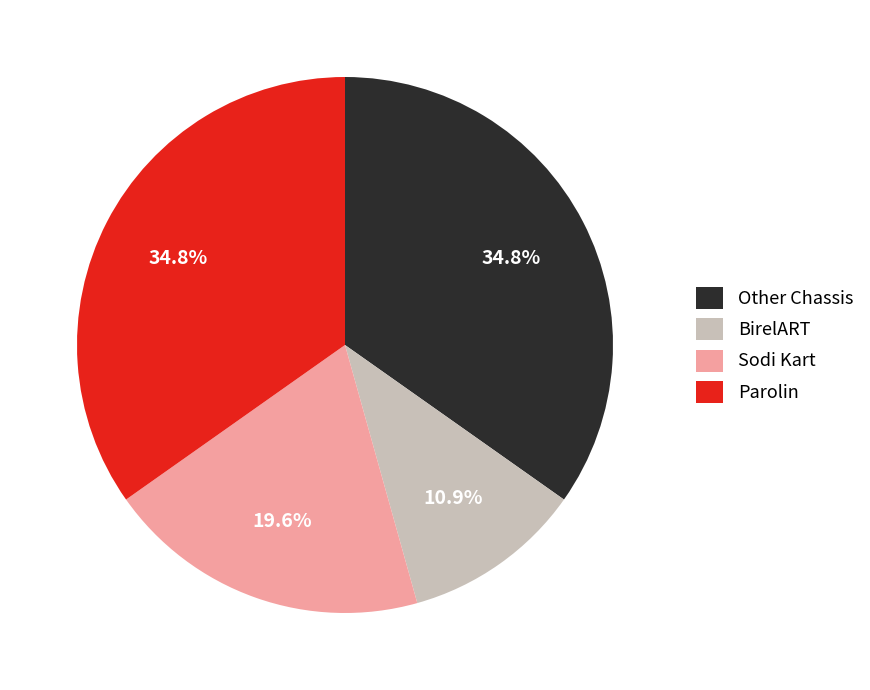

Is BirelART the majority of the pie?

No